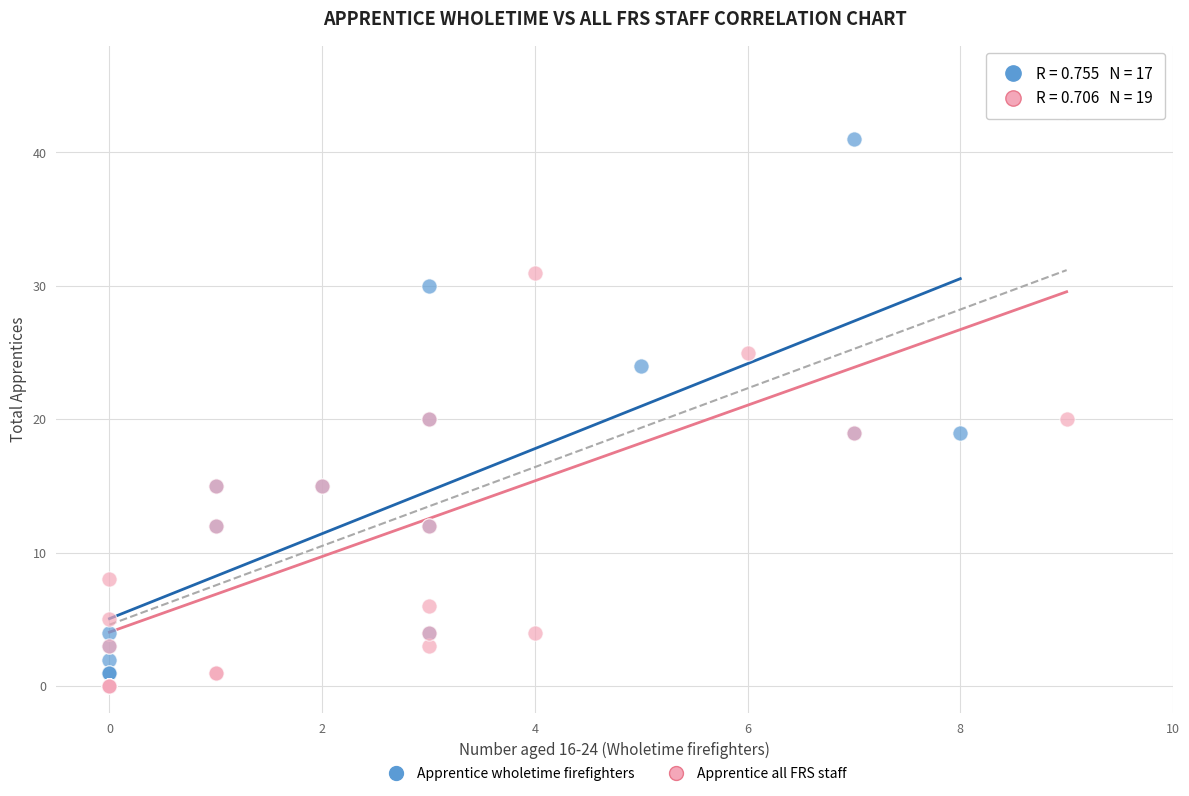

Which series has the largest Y range (max minus min)?

Apprentice all FRS staff